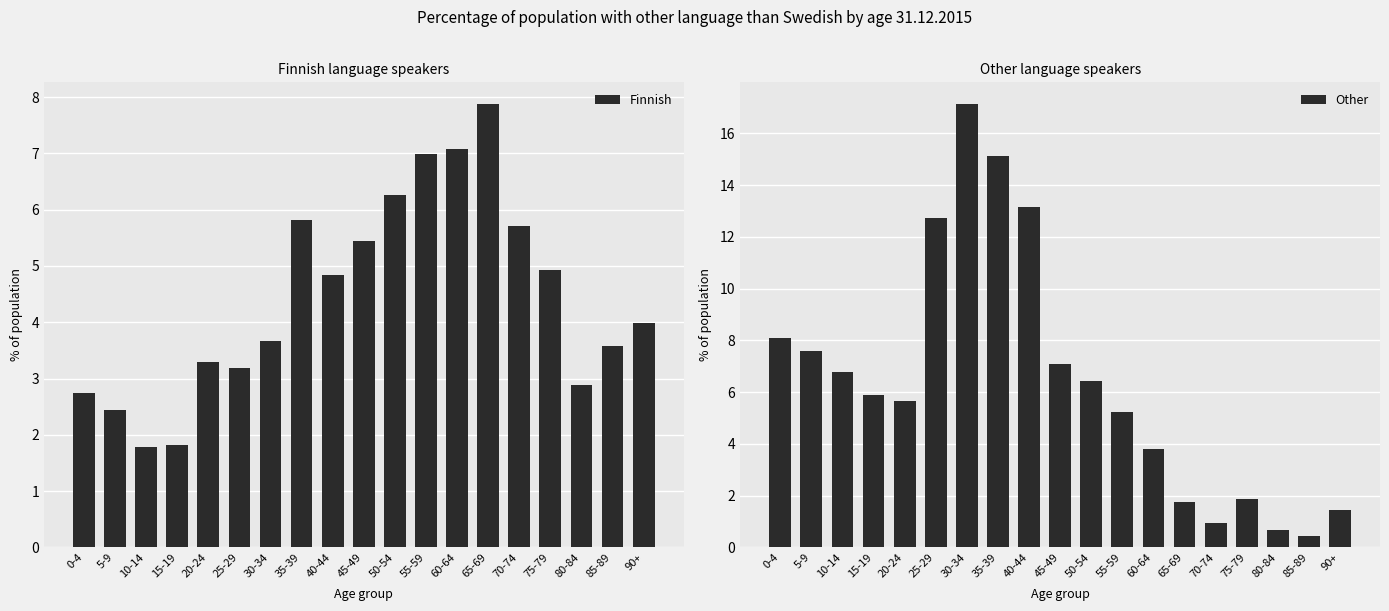

What are all the series names shown in the legend?

Finnish, Other